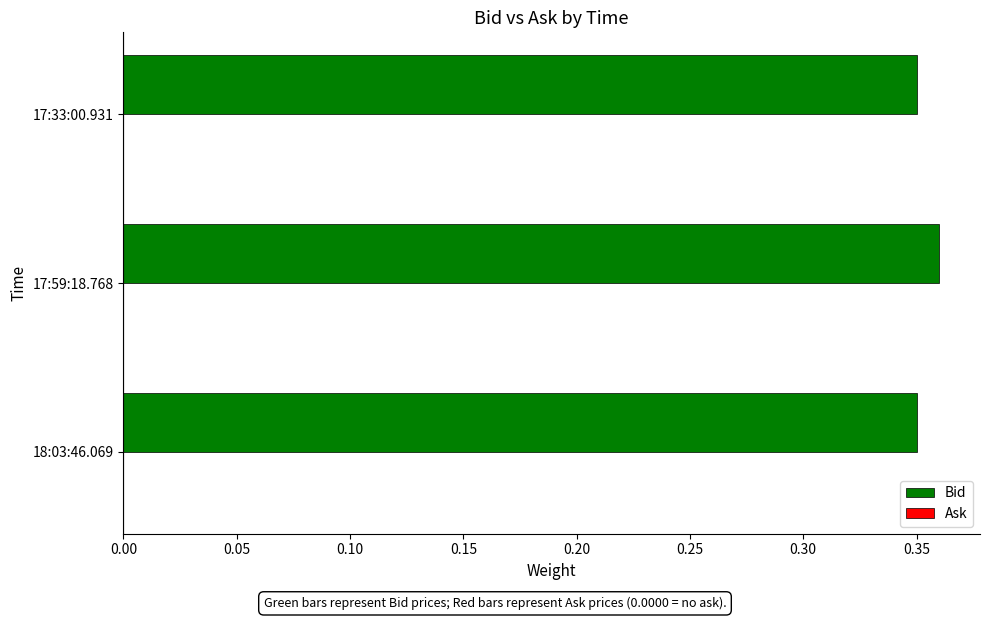

How many values are between 0 and 1?

3